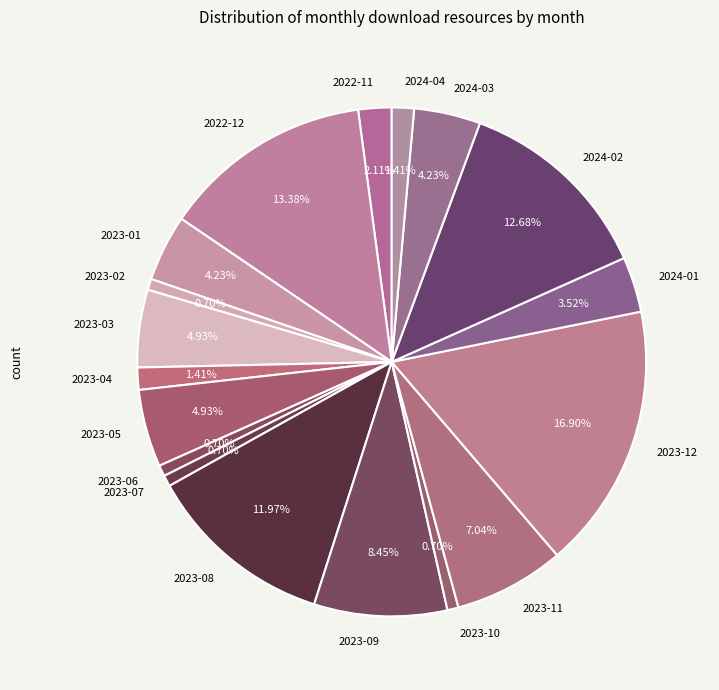

Which has a higher value, 2023-11 or 2022-11?

2023-11